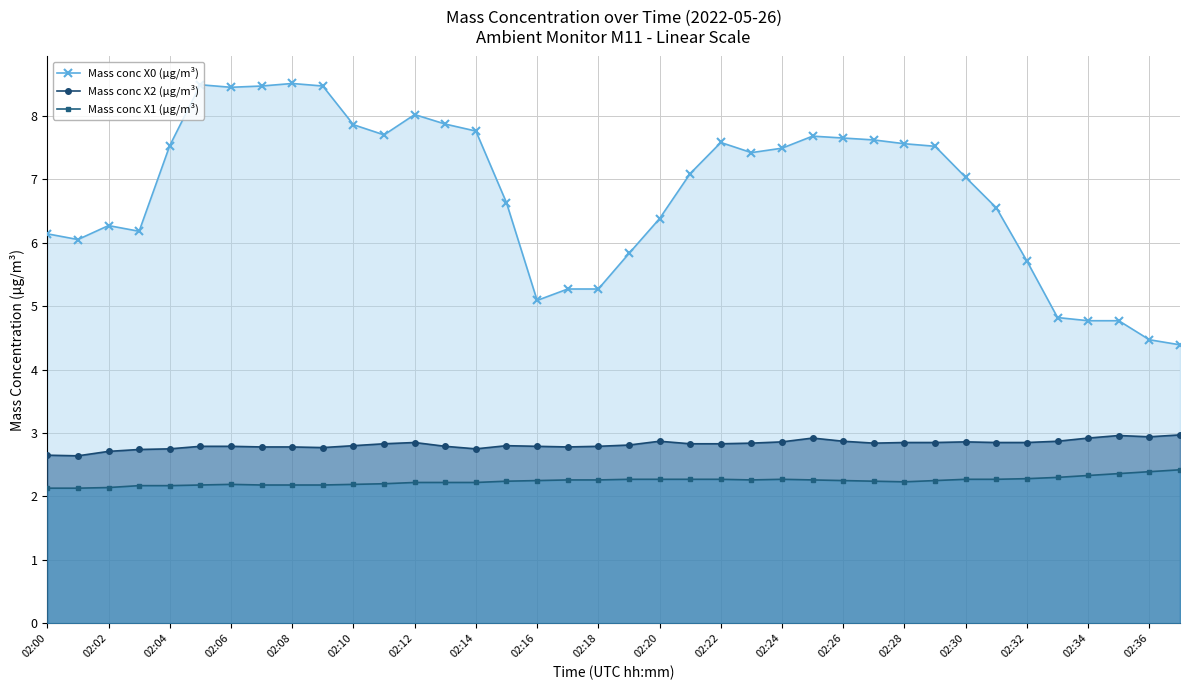

What is the spread (max minus min) of values at 02:20?

4.1